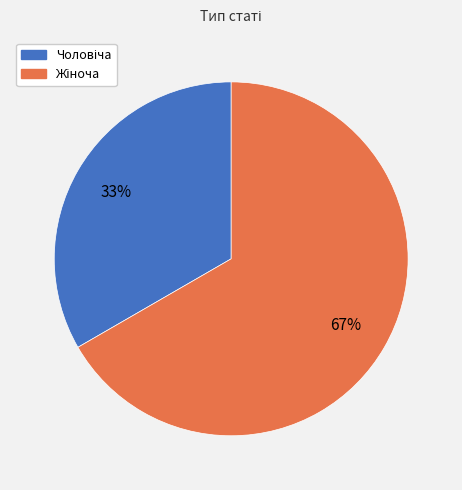

To the nearest percent, what is the average slice percentage?

50%